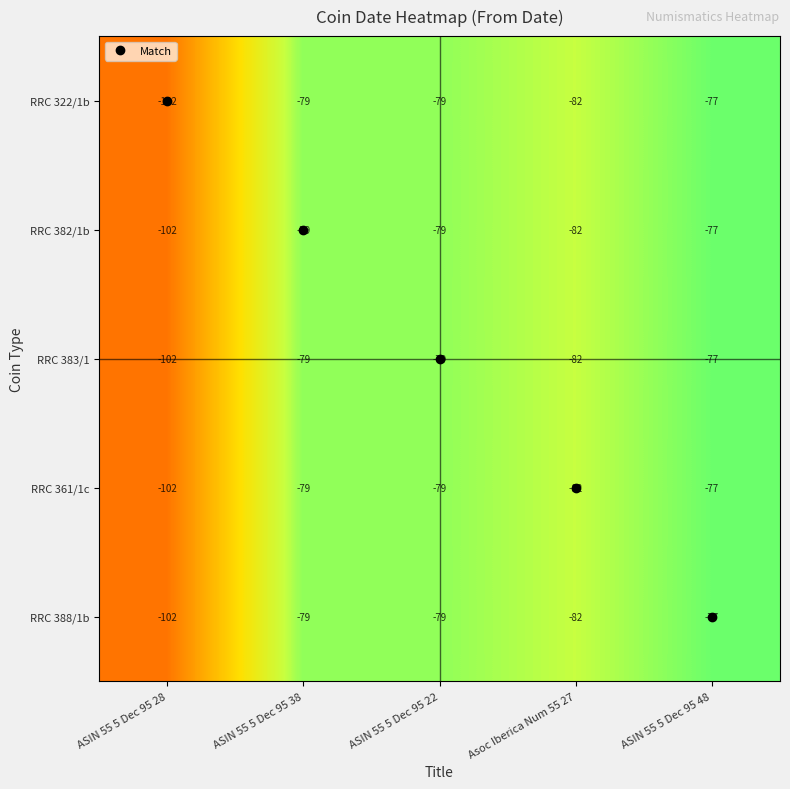

Which label corresponds to the largest value in the chart?

ASIN 55 5 Dec 95 48